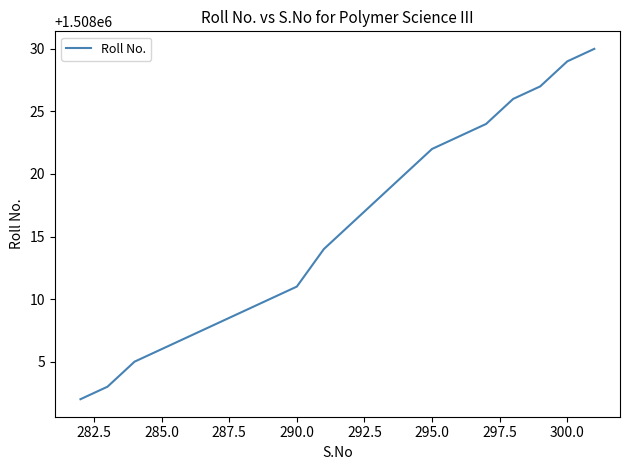

What is the maximum value shown in the chart?

1508030